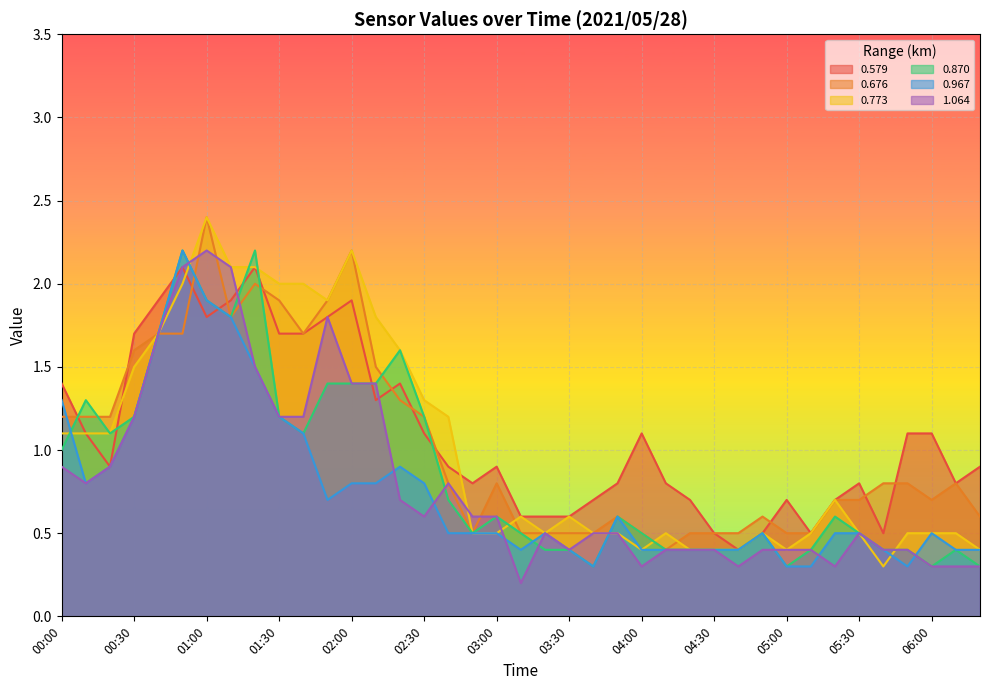

What position from the left is 03:30?

22